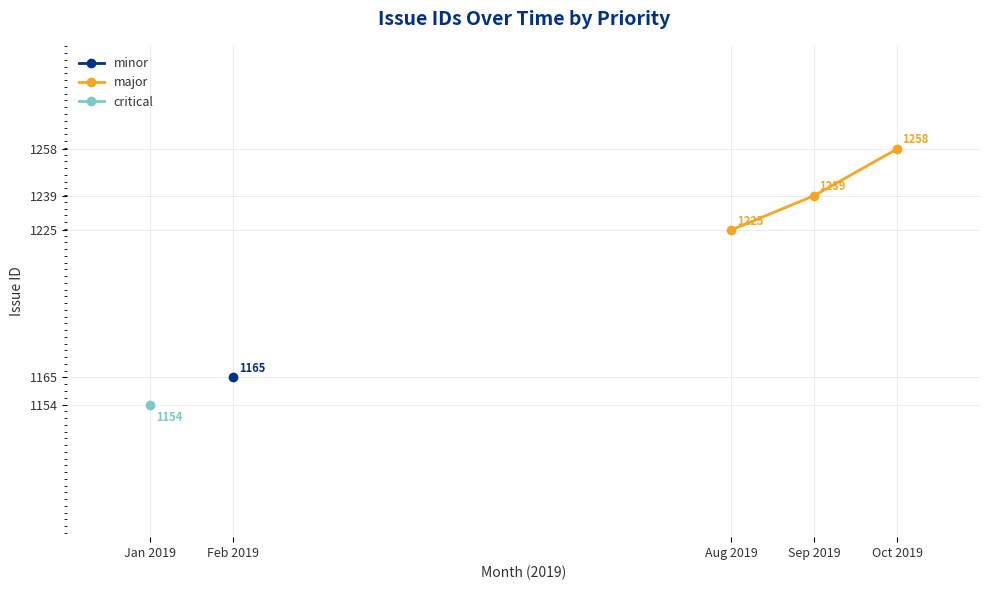

The value of major at Oct 2019 is 841. True or false?

False